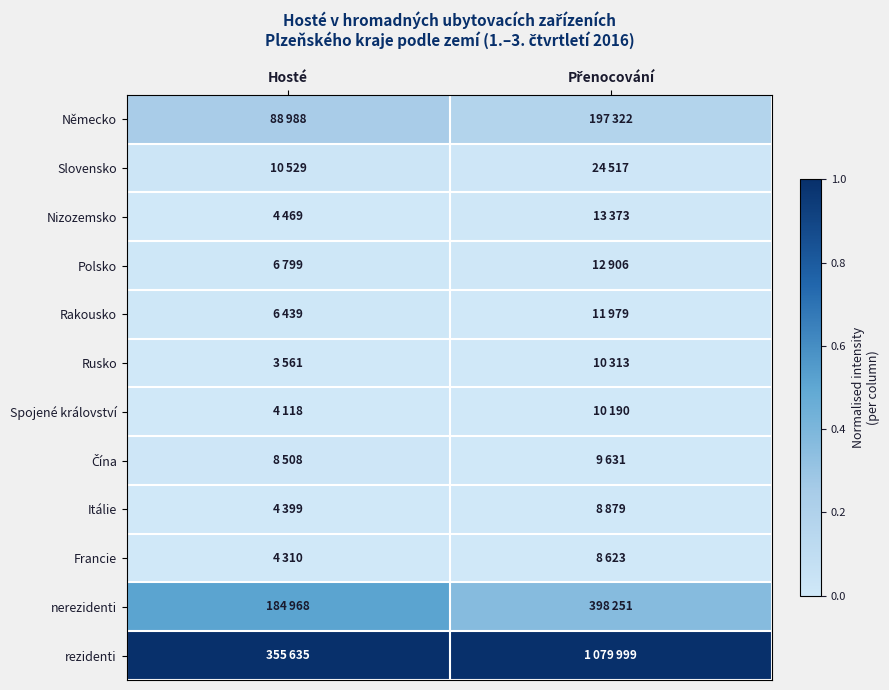

What is the spread (max minus min) of values at Přenocování?

1.0